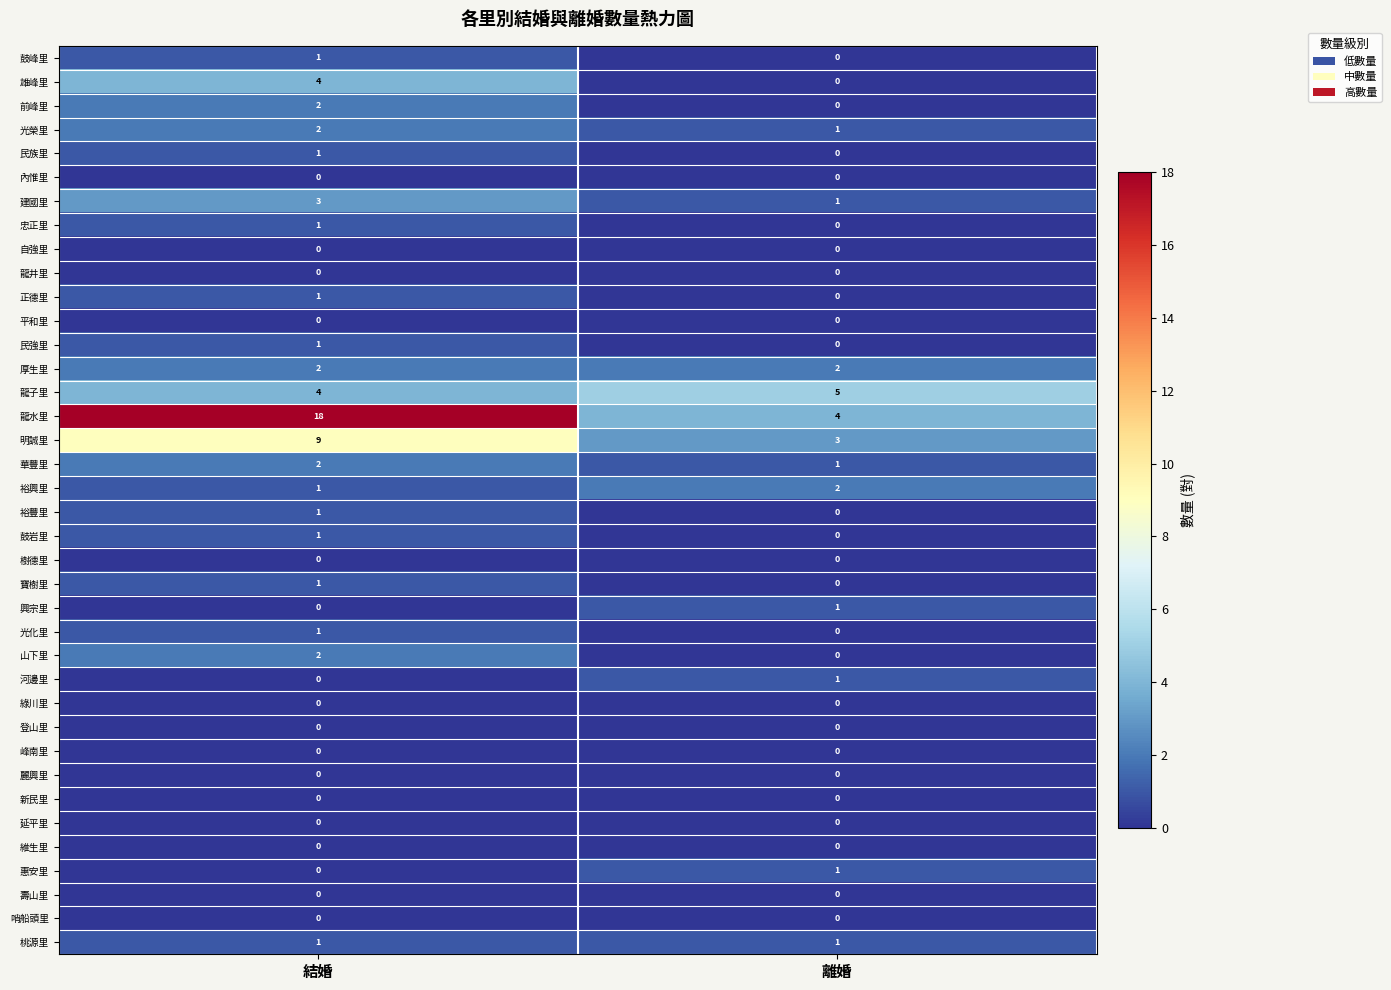

How many values in 鼓峰里 are above zero?

1